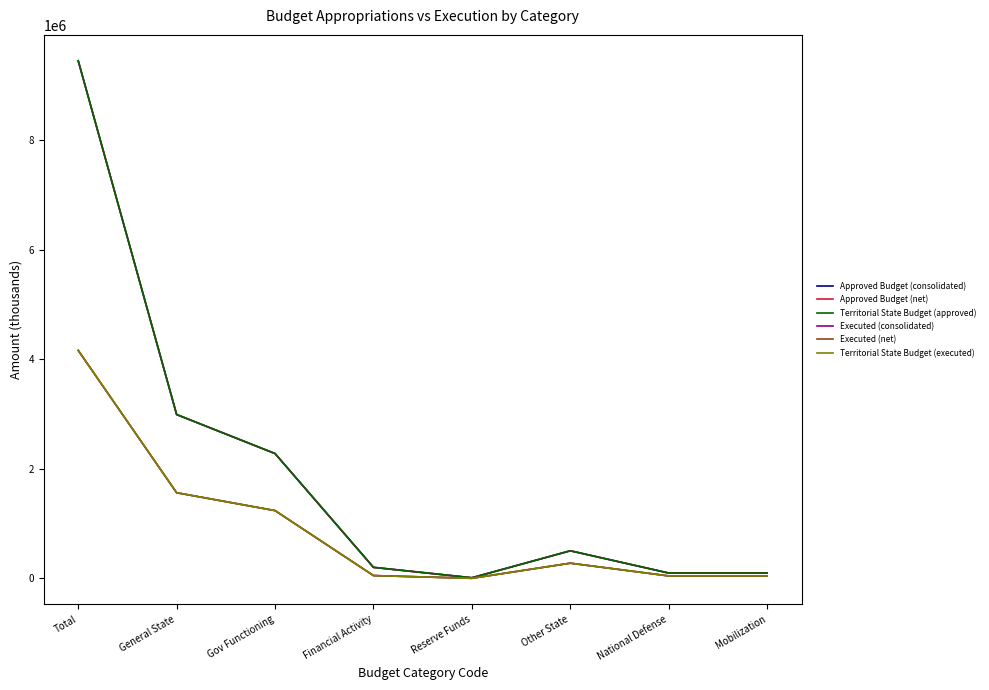

What value does the Territorial State Budget (executed) series have at Financial Activity?

50000.0